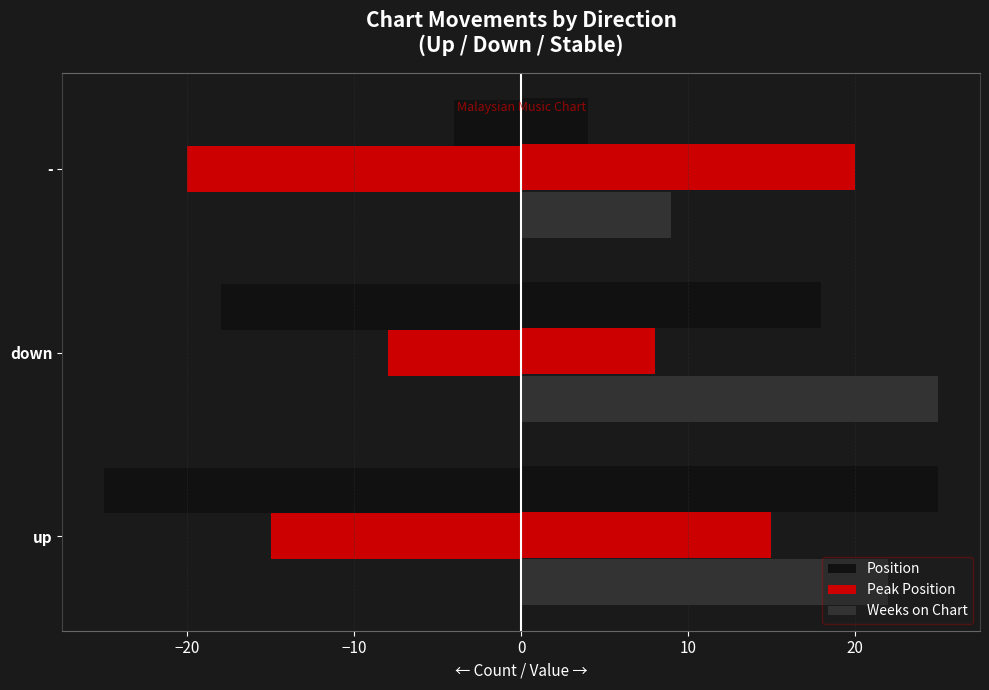

True or false: Weeks on Chart has a value of 37 at up.

False